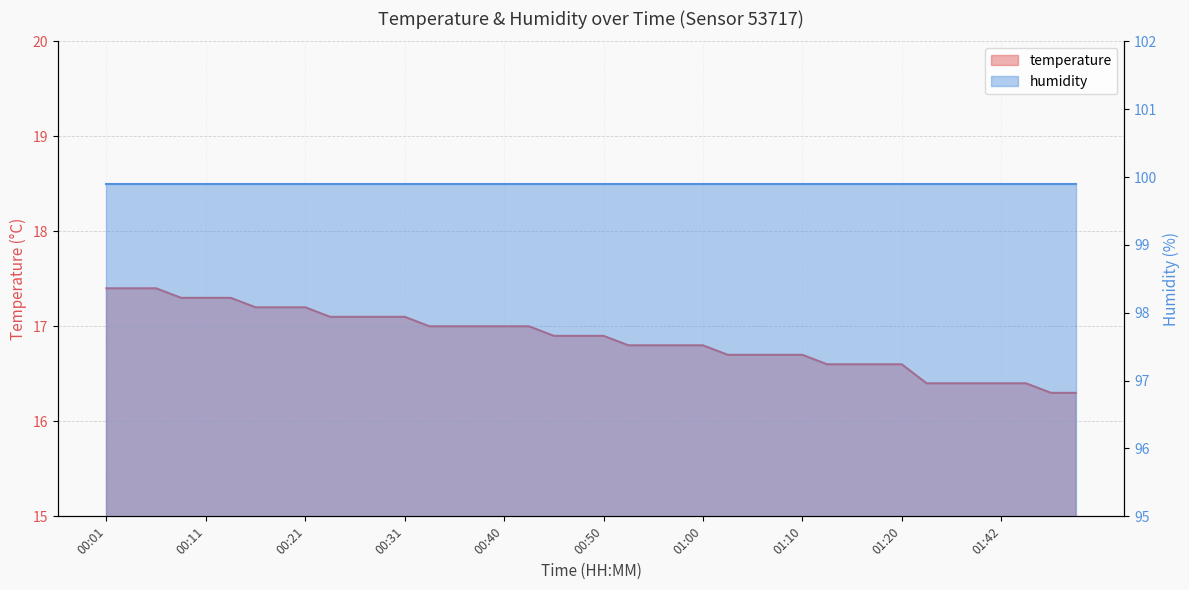

The value at 01:44 is 16.4. True or false?

True